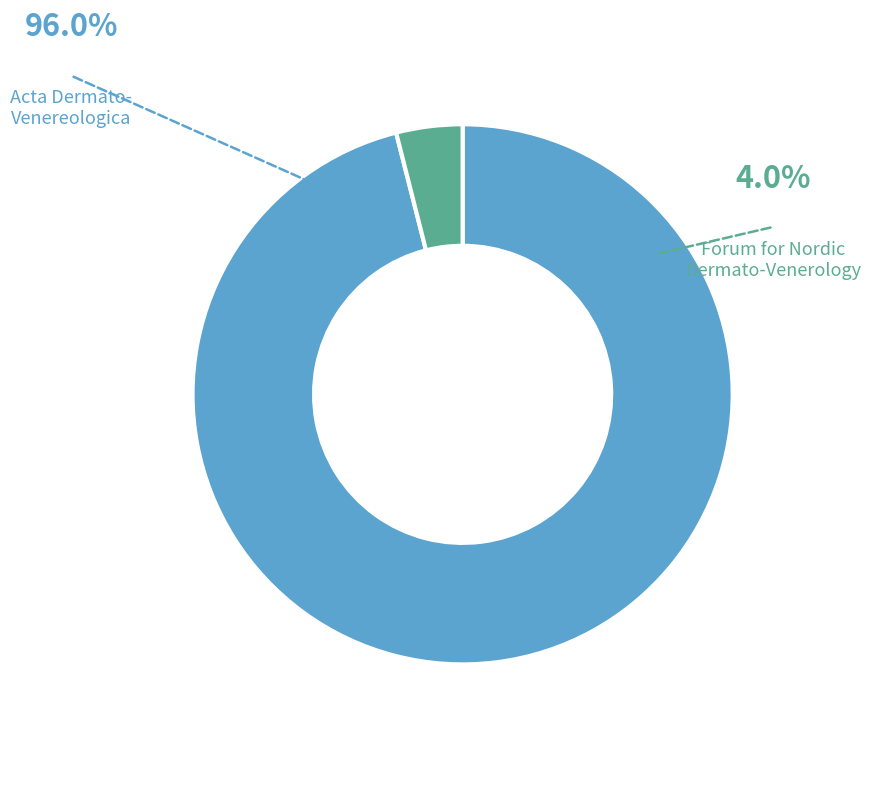

To the nearest percent, what is the average slice percentage?

50%